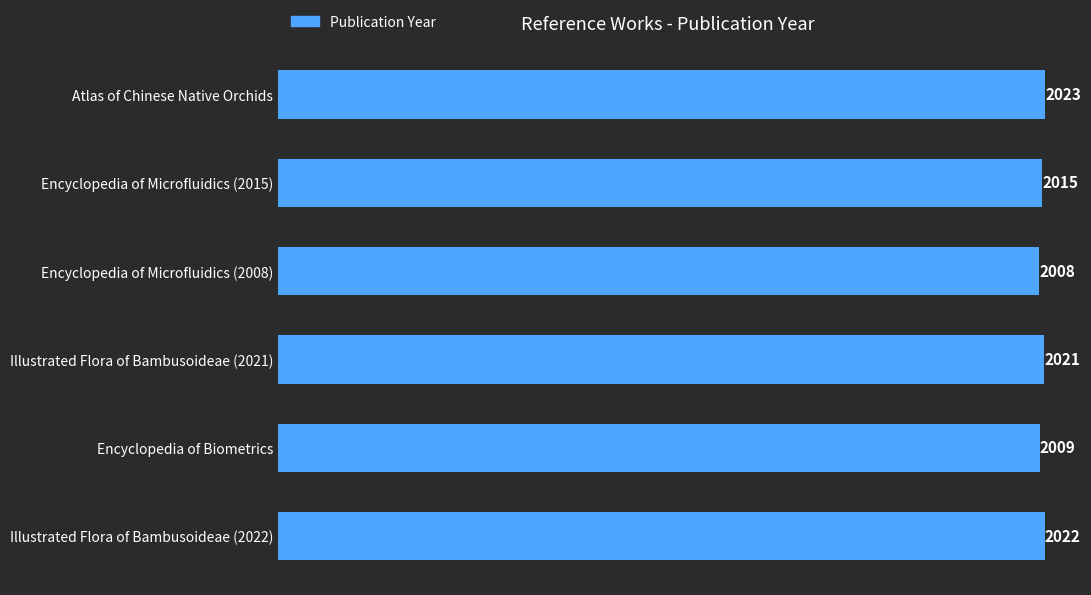

What is the ratio of the value at Encyclopedia of Microfluidics (2008) to the value at Illustrated Flora of Bambusoideae (2021)?

1.0